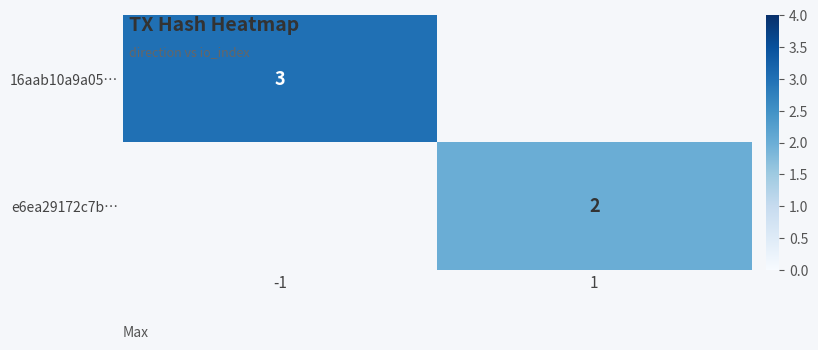

True or false: e6ea29172c7b… has a value of 3 at 1.

False